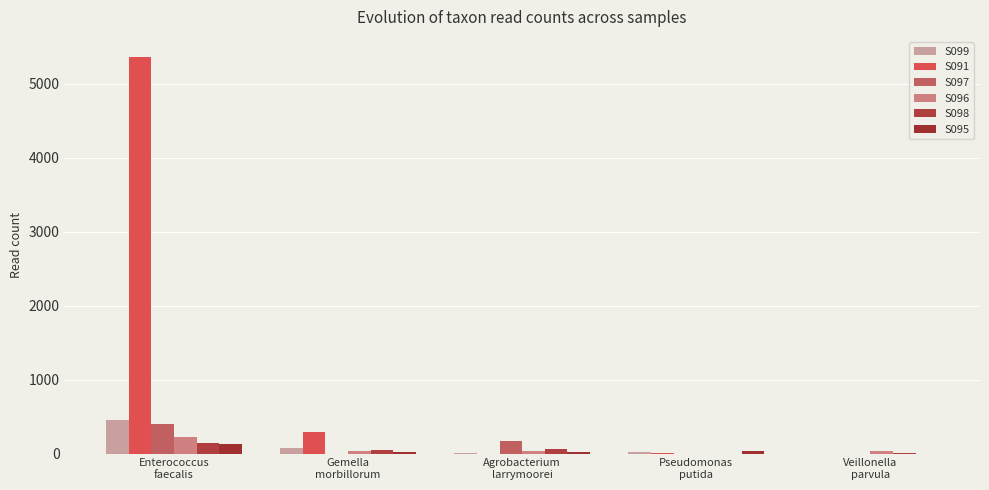

Reading left to right, what are all the values shown in this chart?

S099: 456	74	1	27	0
S091: 5367	288	0	1	0
S097: 401	0	174	0	0
S096: 220	39	37	0	40
S098: 143	54	57	0	1
S095: 128	18	19	35	0